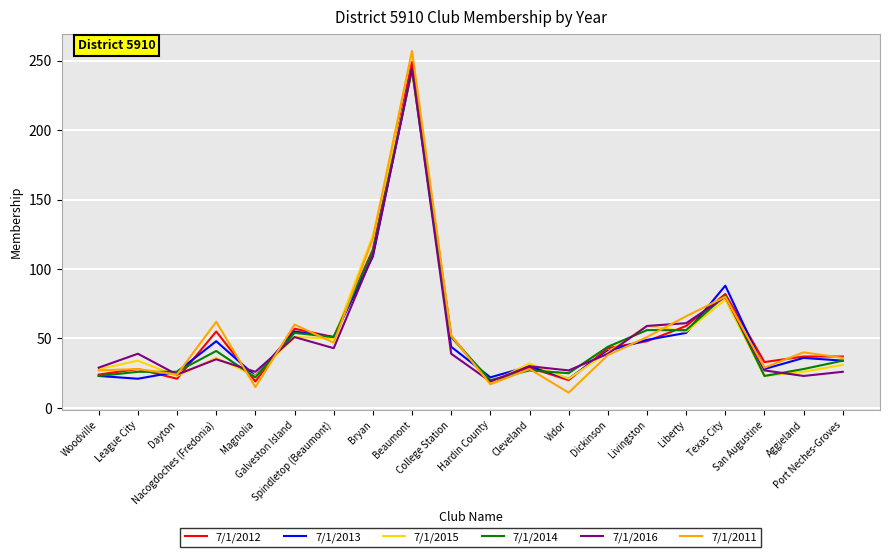

At which category does 7/1/2012 reach its first local peak?

League City